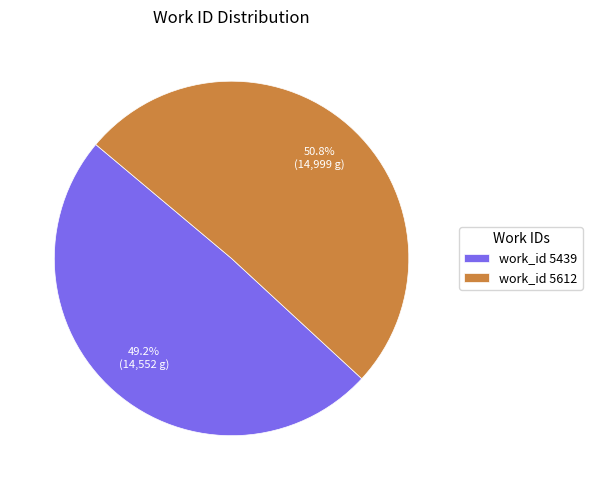

How many slices are in this pie chart?

2